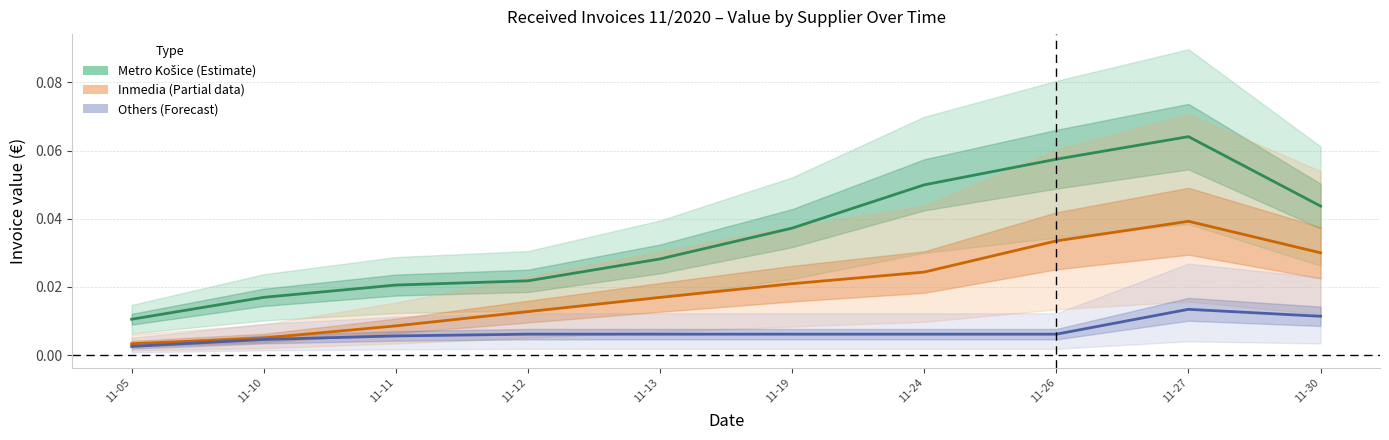

At how many categories does at least one series exceed 0?

10